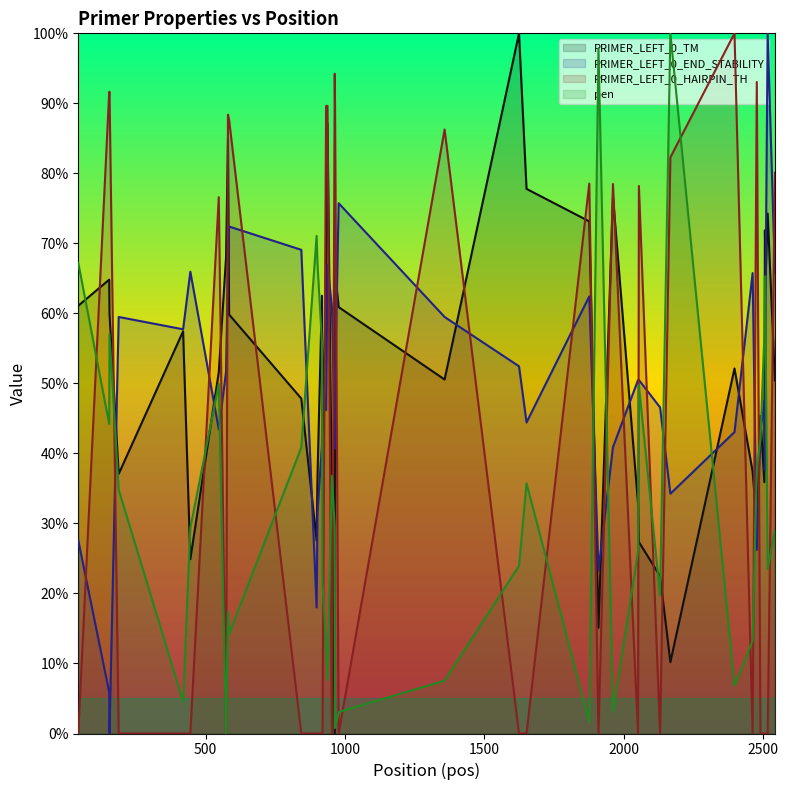

Count the number of data series in this chart.

4